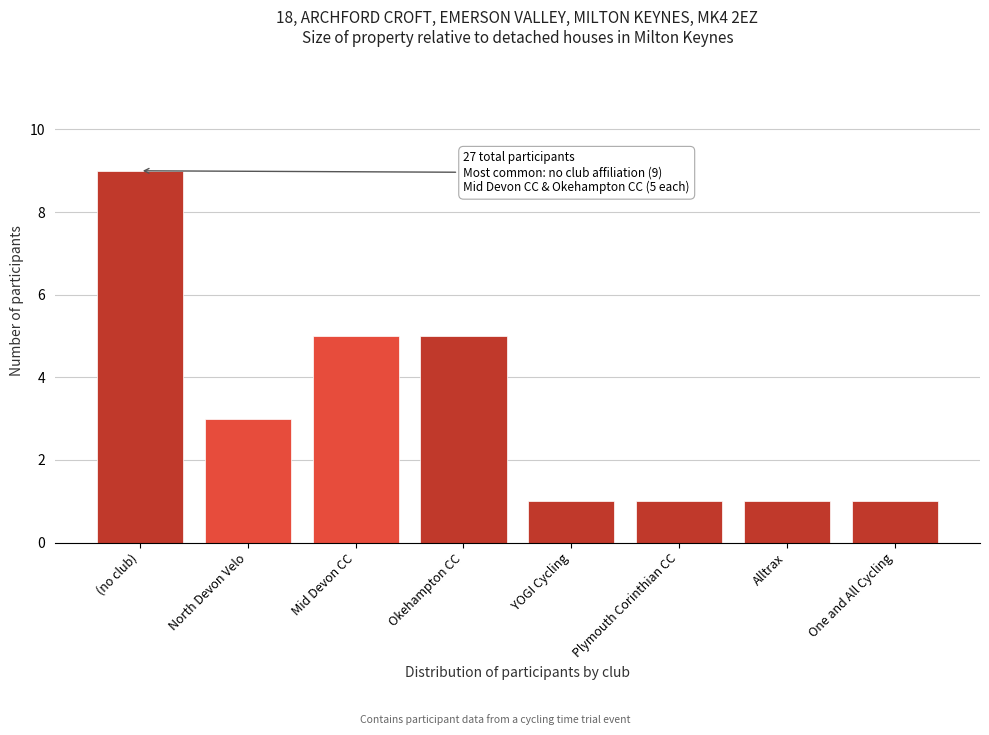

Reading left to right, list all the values displayed in this chart.

(no club)=9	North Devon Velo=3	Mid Devon CC=5	Okehampton CC=5	YOGI Cycling=1	Plymouth Corinthian CC=1	Alltrax=1	One and All Cycling=1